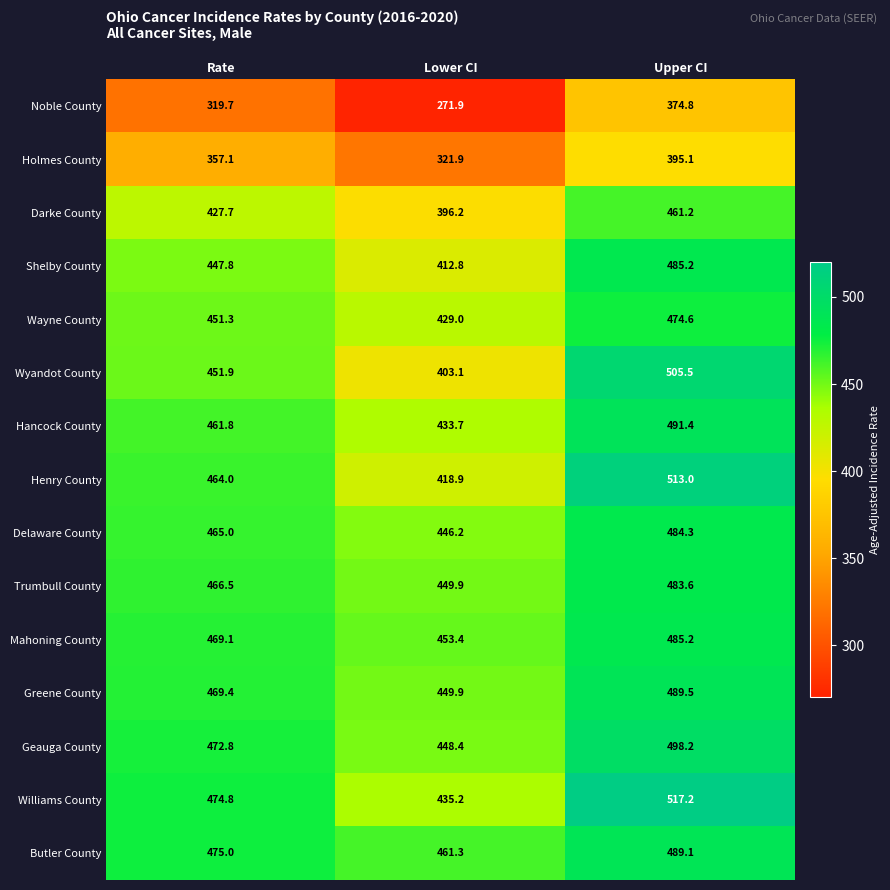

What is the spread (max minus min) of values at Lower CI?

189.4